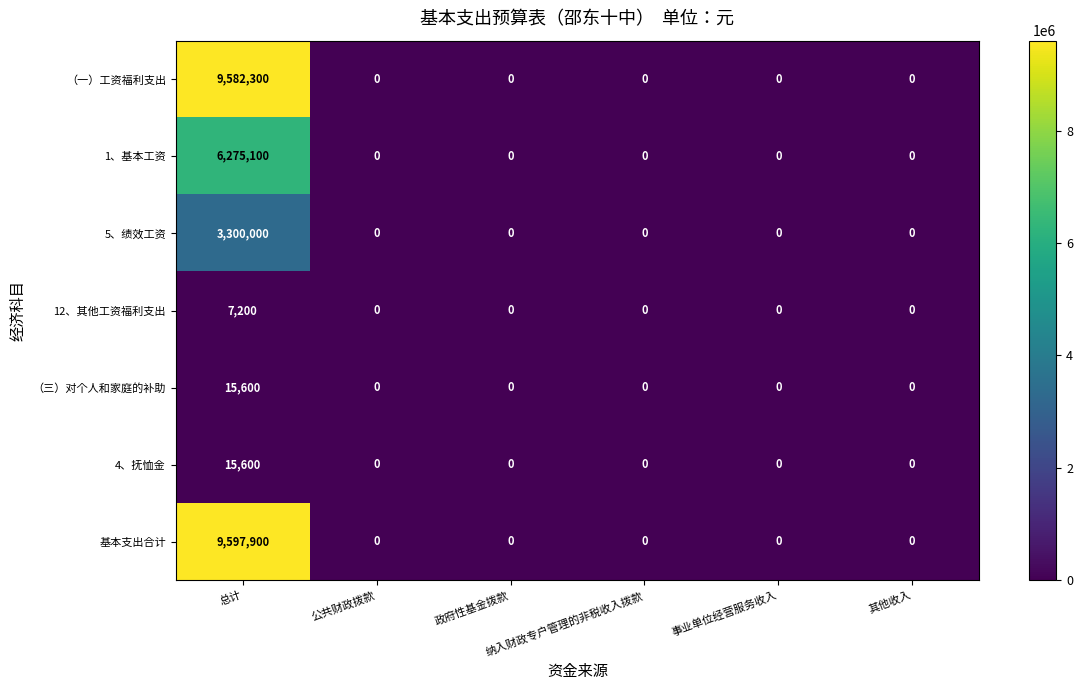

What is the sum of all （三）对个人和家庭的补助 values?

15600